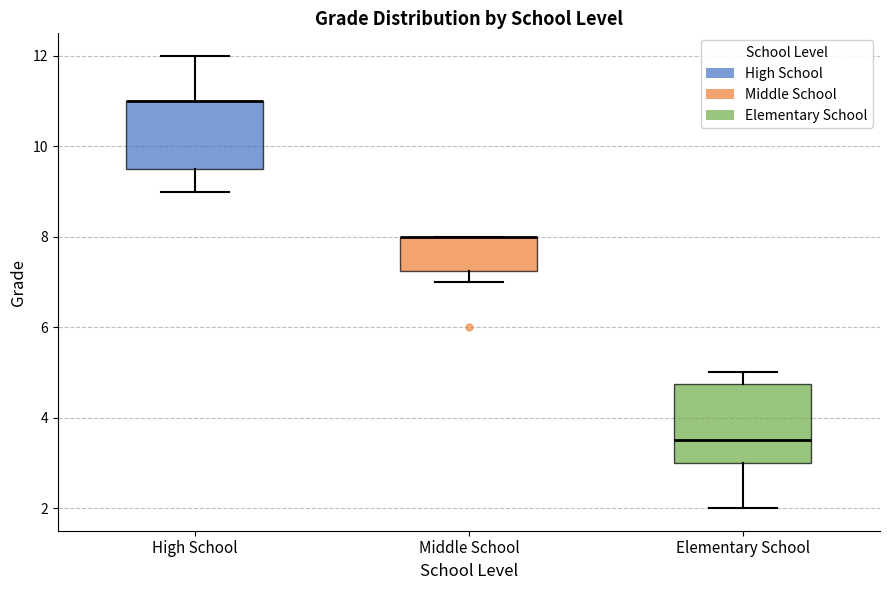

Reading left to right, transcribe this box plot: for each box, give where its median line is, the range the box spans, and where its two whiskers end, as read against the y-axis. The values are not printed on the chart, so give them approximately, as read against the axis.

High School: median 11.0 (drawn on the box's upper edge), box 9.6 to 11.0, whiskers 9.0 to 12.0
Middle School: median 8.0 (drawn on the box's upper edge), box 7.2 to 8.0, whiskers 7.0 to 8.0
Elementary School: median 3.6, box 3.0 to 4.8, whiskers 2.0 to 5.0